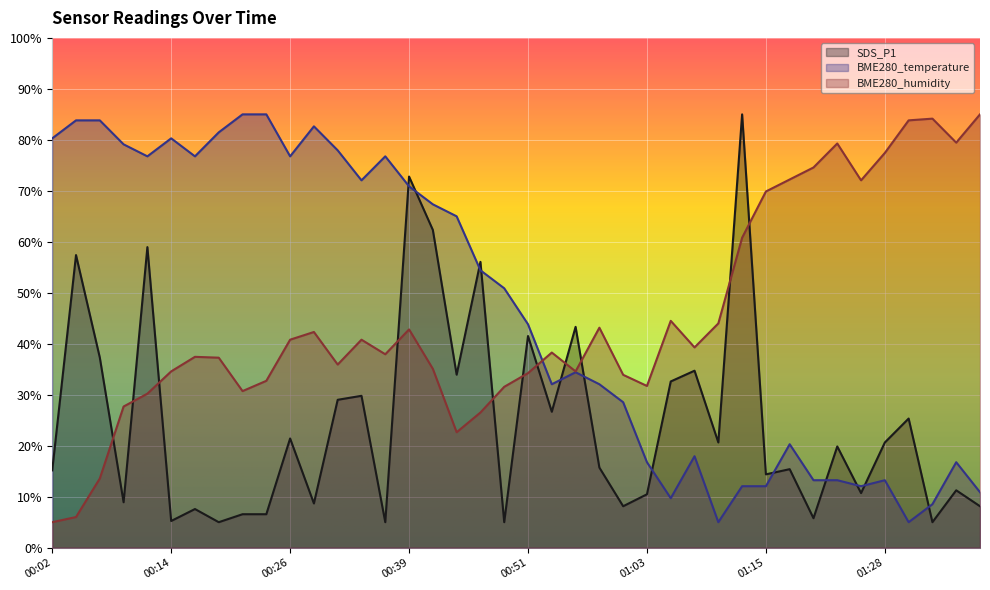

At which category is the sum across all series the highest?

00:39